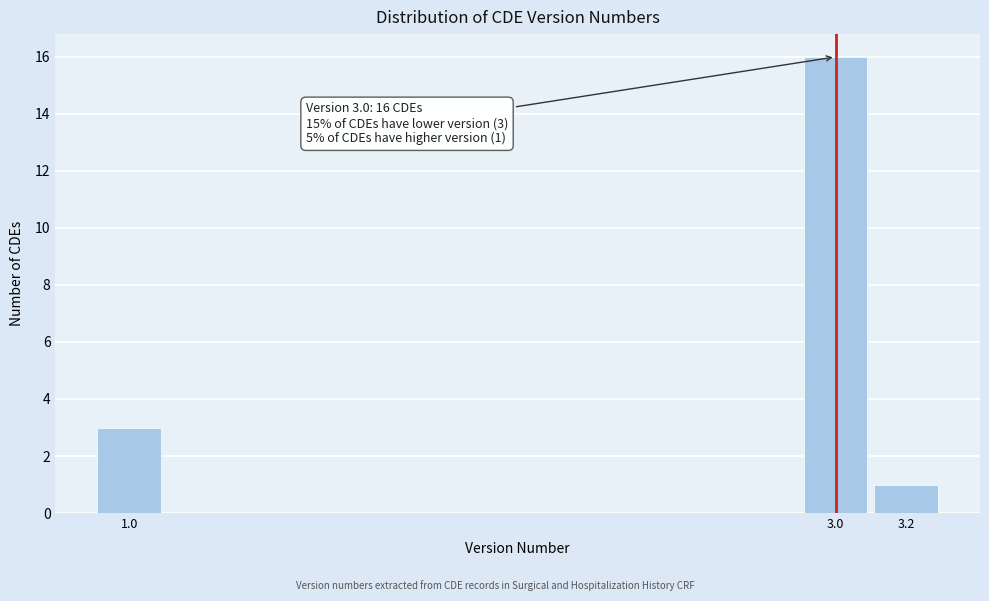

Reading left to right, transcribe all the data shown in this chart.

1.0=3	3.0=16	3.2=1